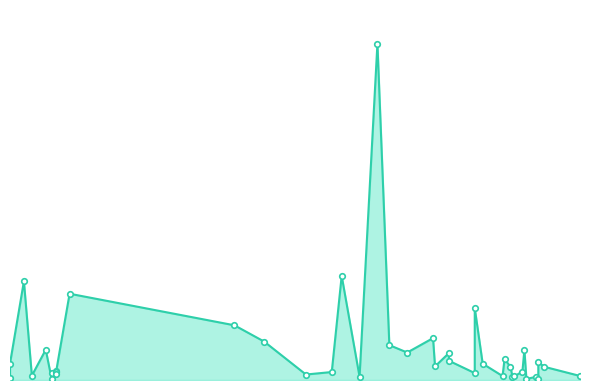

What is the smallest value displayed?

2395750